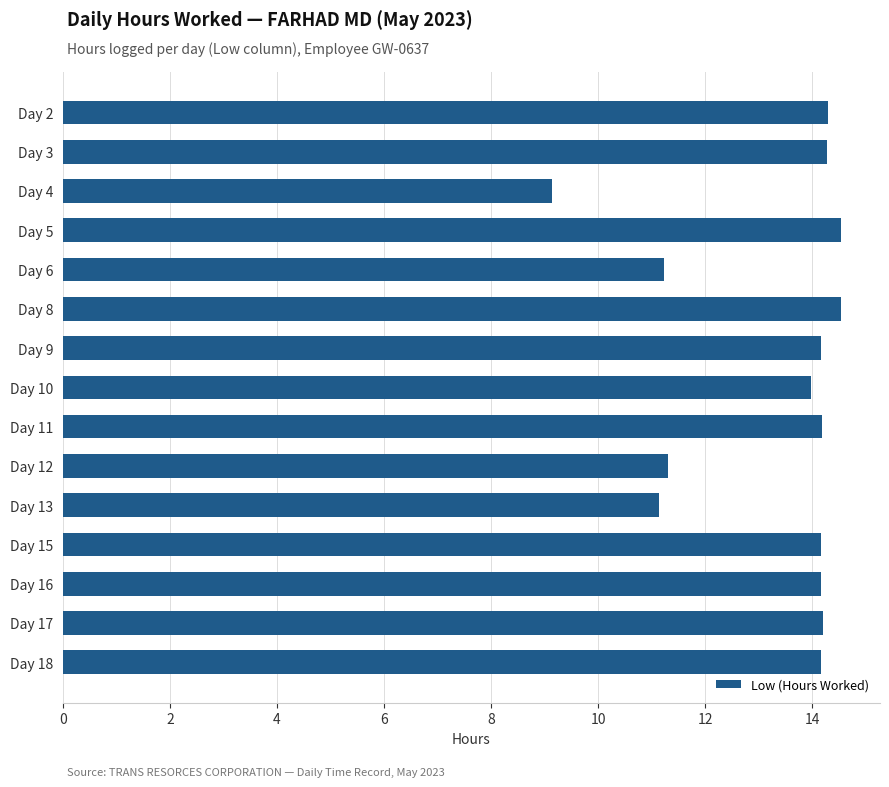

Which has a higher value, Day 13 or Day 15?

Day 15